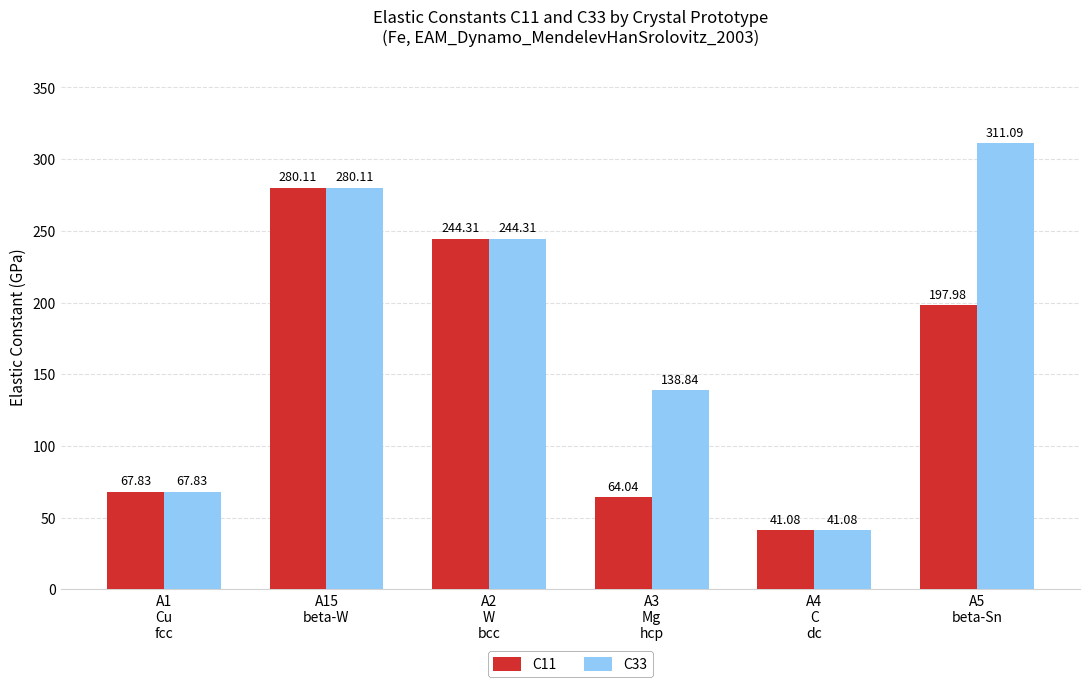

At which label does C33 reach its minimum?

A4
C
dc